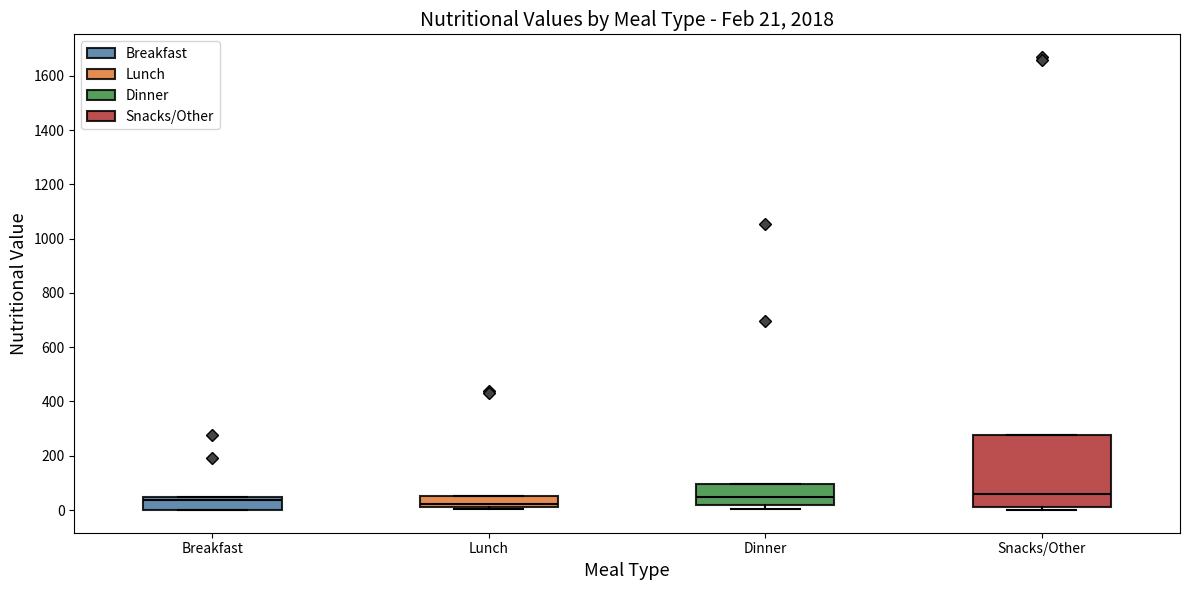

Comparing the boxes themselves (not the whiskers), which one is the tallest?

Snacks/Other